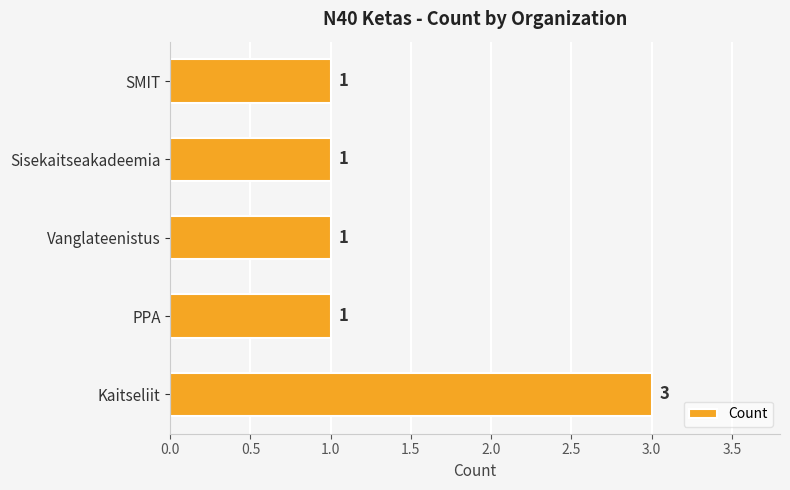

Reading top to bottom, extract all data points from this chart.

SMIT=1	Sisekaitseakadeemia=1	Vanglateenistus=1	PPA=1	Kaitseliit=3